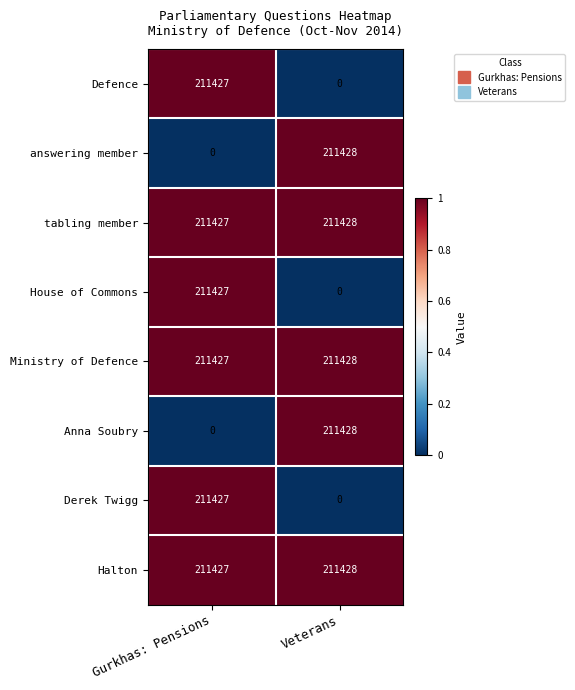

The tabling member series shows 211427 at Gurkhas: Pensions. True or false?

True